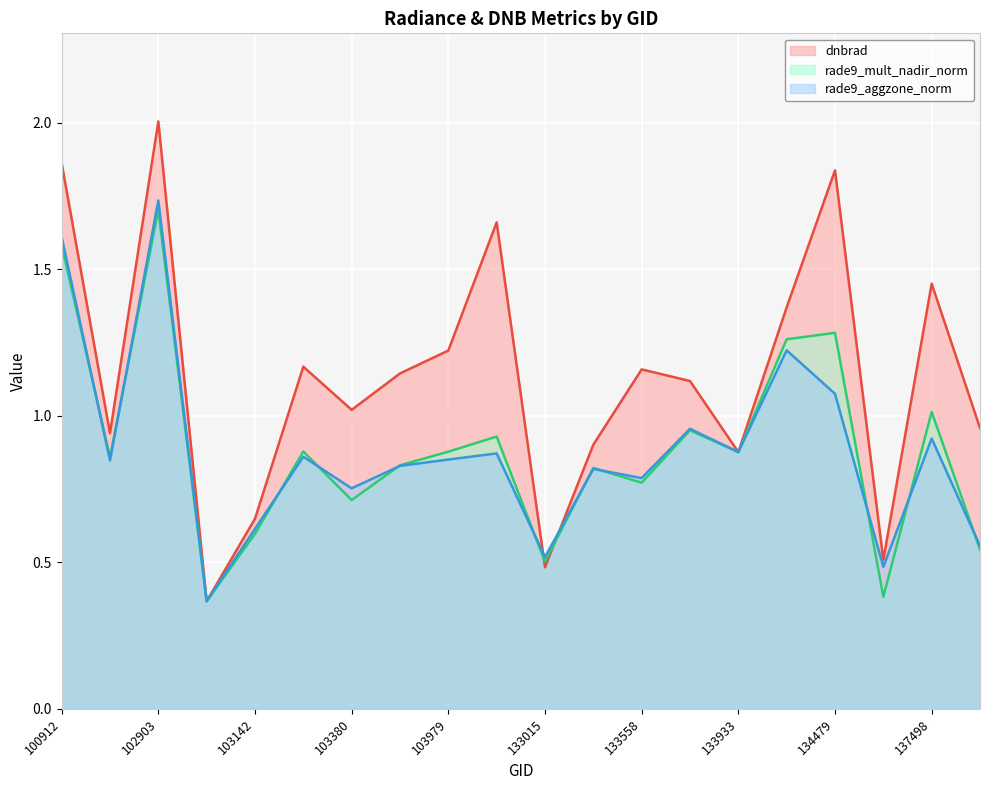

How many lines are shown in the chart?

3